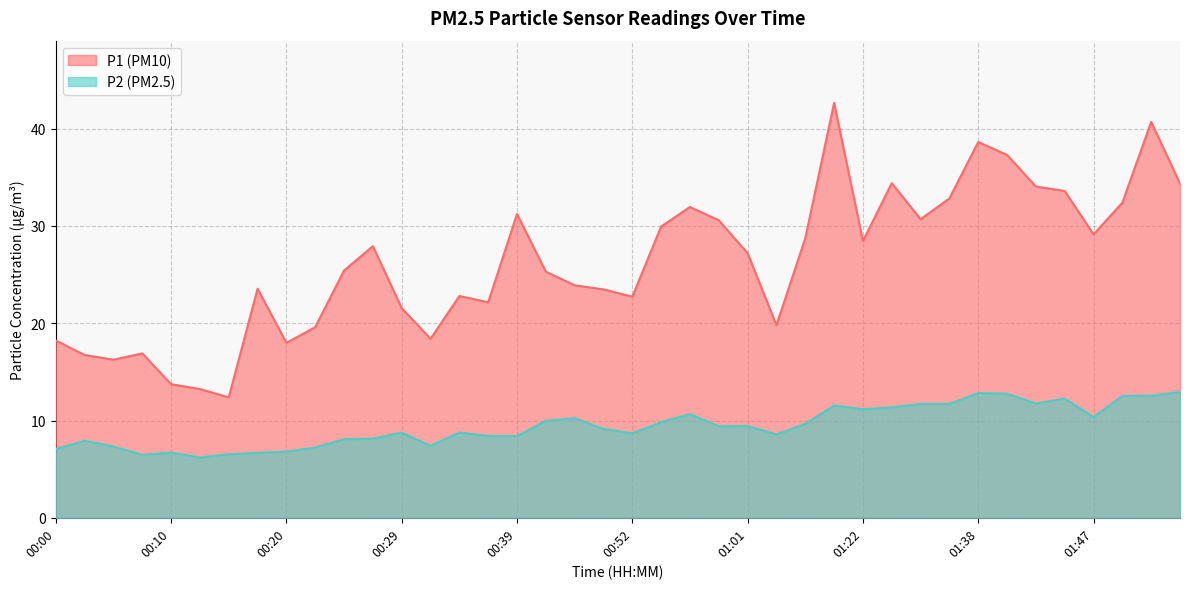

List the labels in order of P1 value, largest first.

01:14, 01:52, 01:38, 01:40, 01:27, 01:55, 01:43, 01:45, 01:35, 01:50, 00:57, 00:39, 01:30, 00:59, 00:54, 01:47, 01:12, 01:22, 00:27, 01:01, 00:24, 00:41, 00:46, 00:17, 00:49, 00:34, 00:52, 00:37, 00:29, 01:04, 00:22, 00:32, 00:00, 00:20, 00:07, 00:02, 00:05, 00:10, 00:12, 00:15